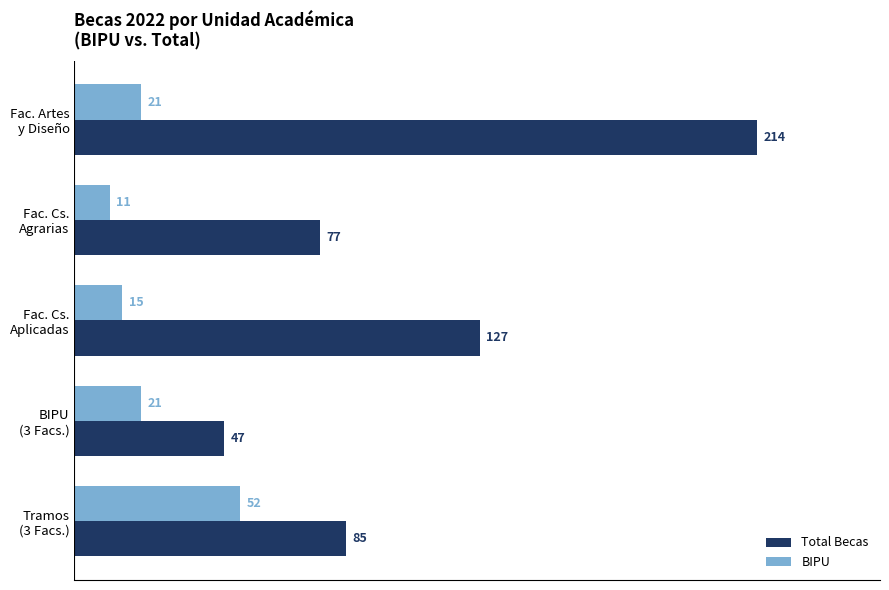

What is the greatest value displayed?

214